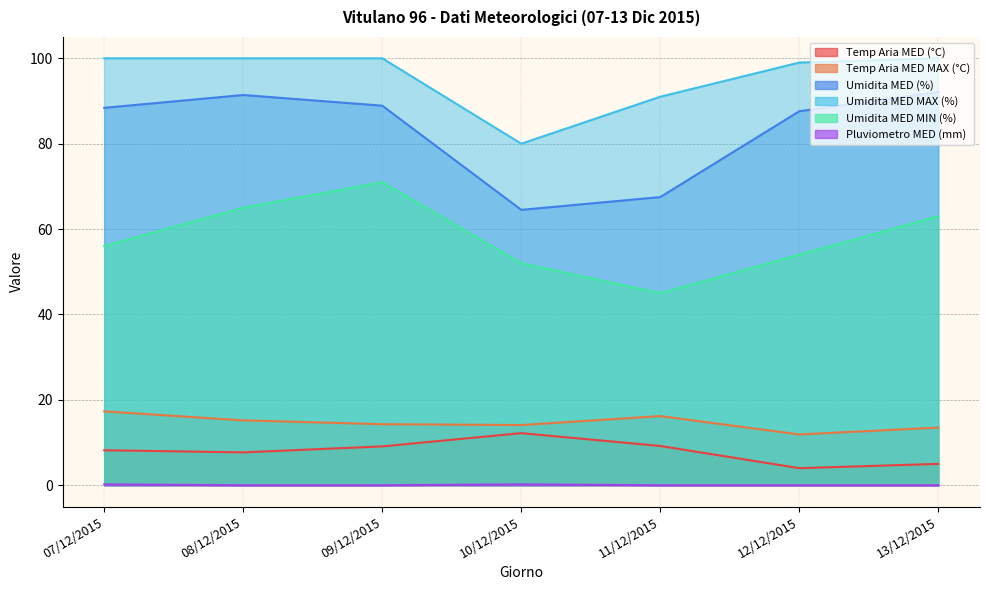

How many lines are shown in the chart?

6